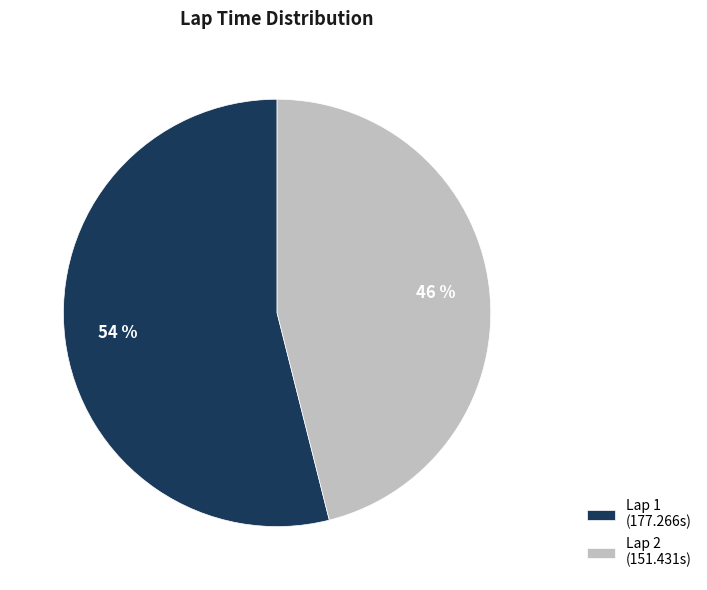

Which category has the biggest portion of the pie?

Lap 1